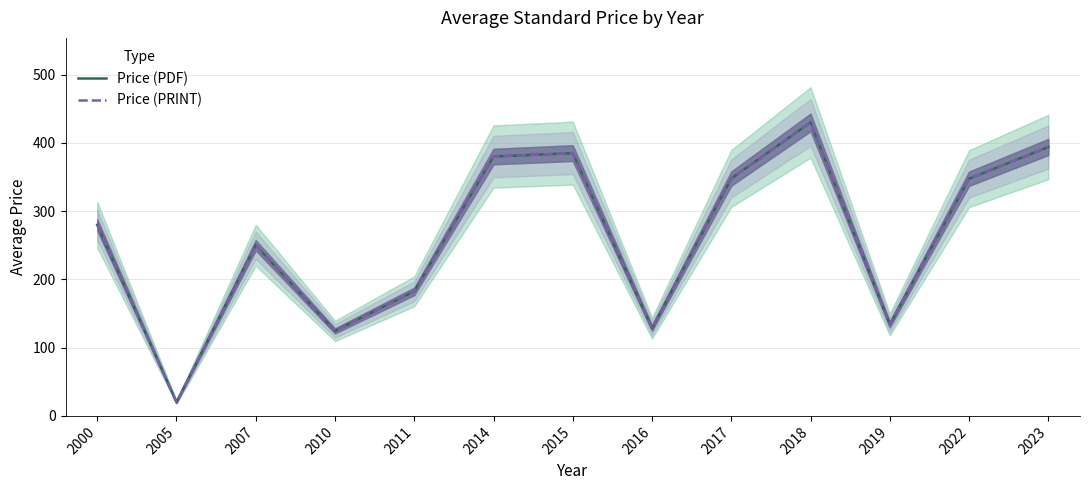

Does the chart have visible grid lines?

Yes